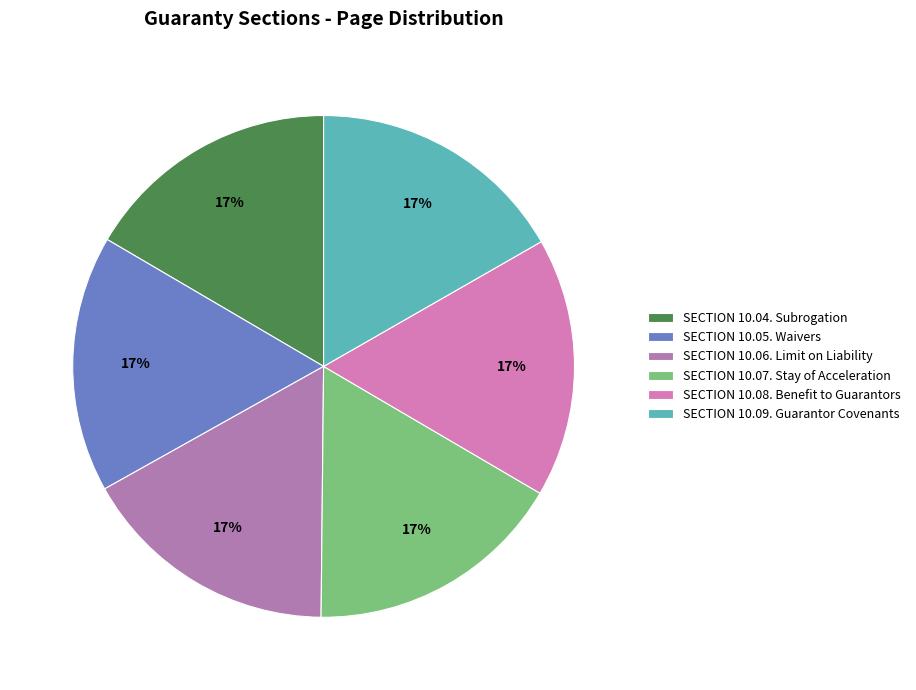

True or false: SECTION 10.05. Waivers accounts for 17% of the total.

True